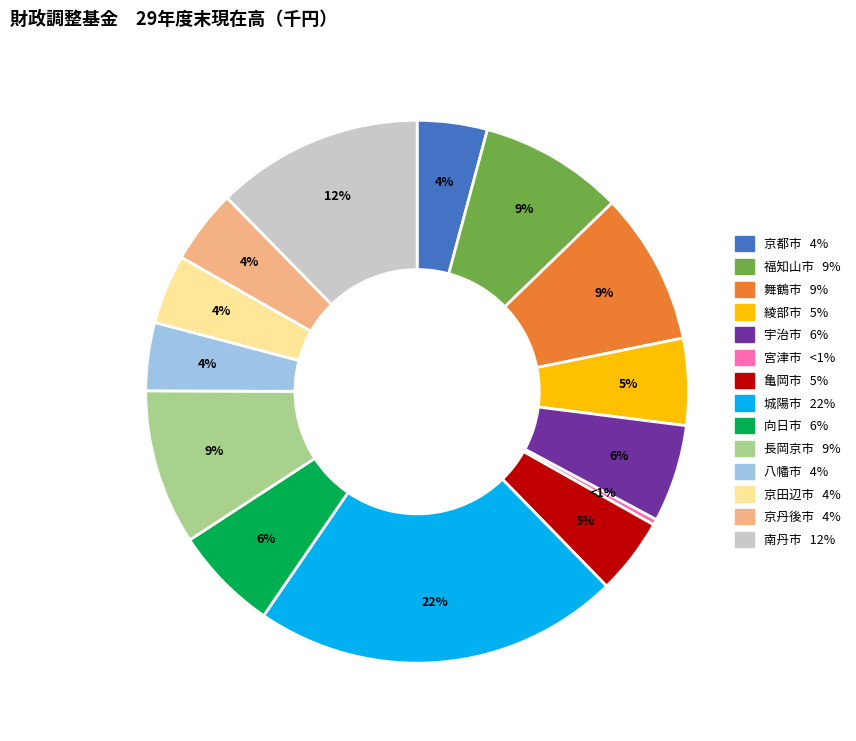

The 京丹後市 slice represents 1% of the pie. True or false?

False